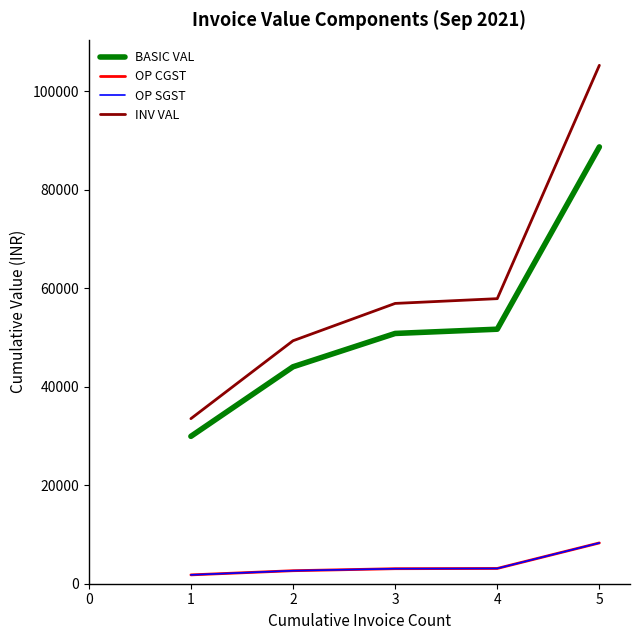

Which series has the largest range (max minus min)?

INV VAL